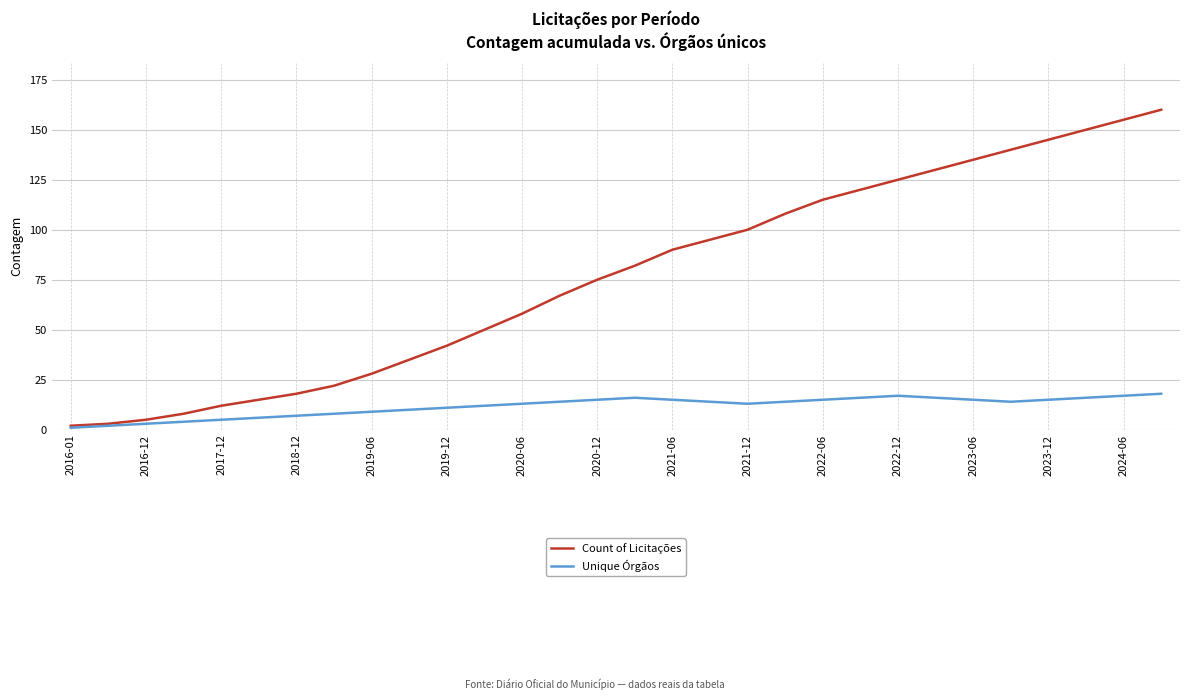

What is the maximum value for Count of Licitações?

160